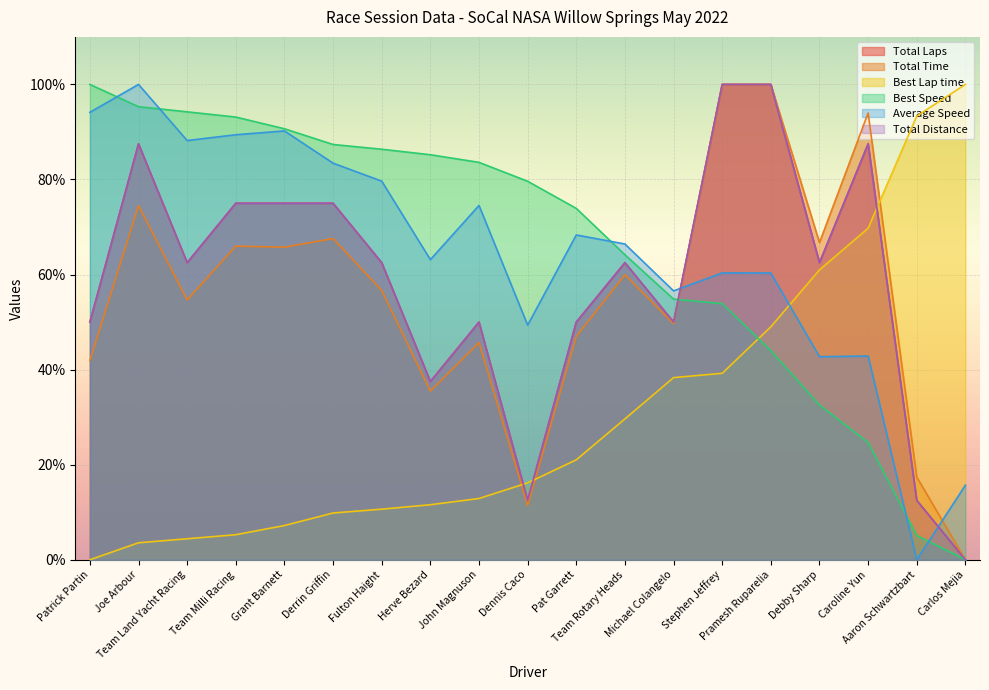

What is the difference between the Best Lap time values at Herve Bezard and Carlos Mejia?

88.4